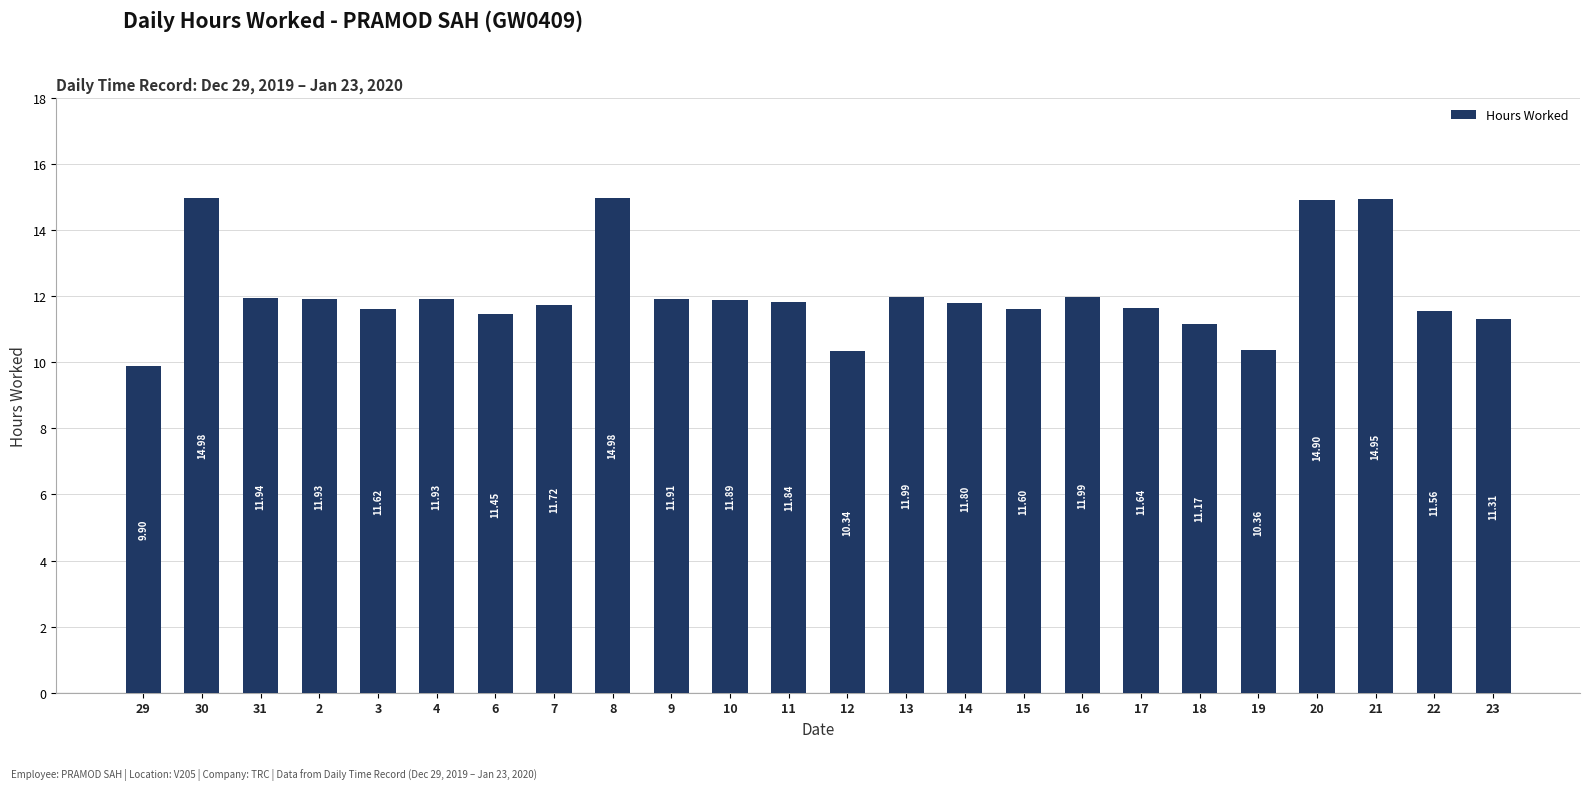

Between 9 and 14, which is larger?

9